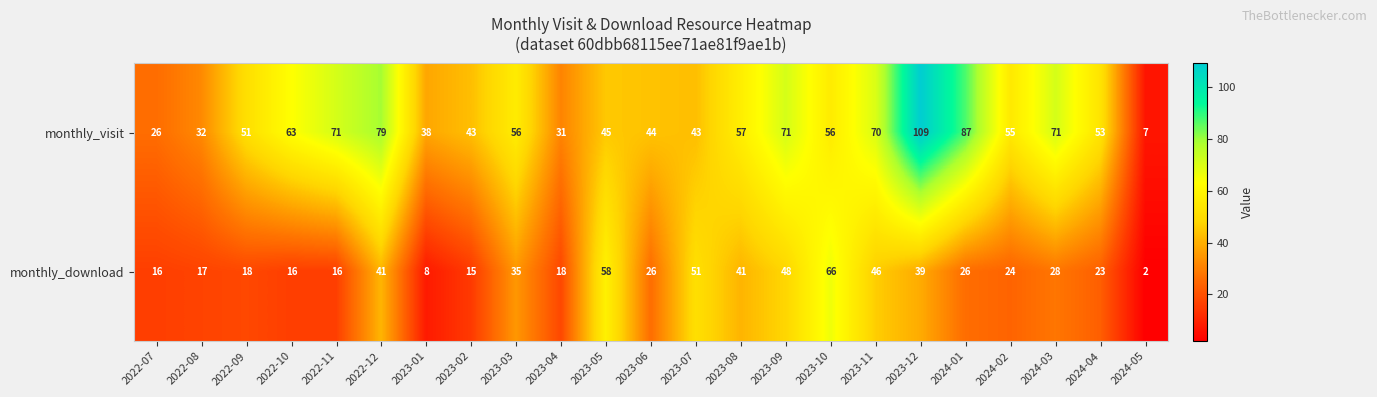

What is the spread (max minus min) of values at 2022-12?

38